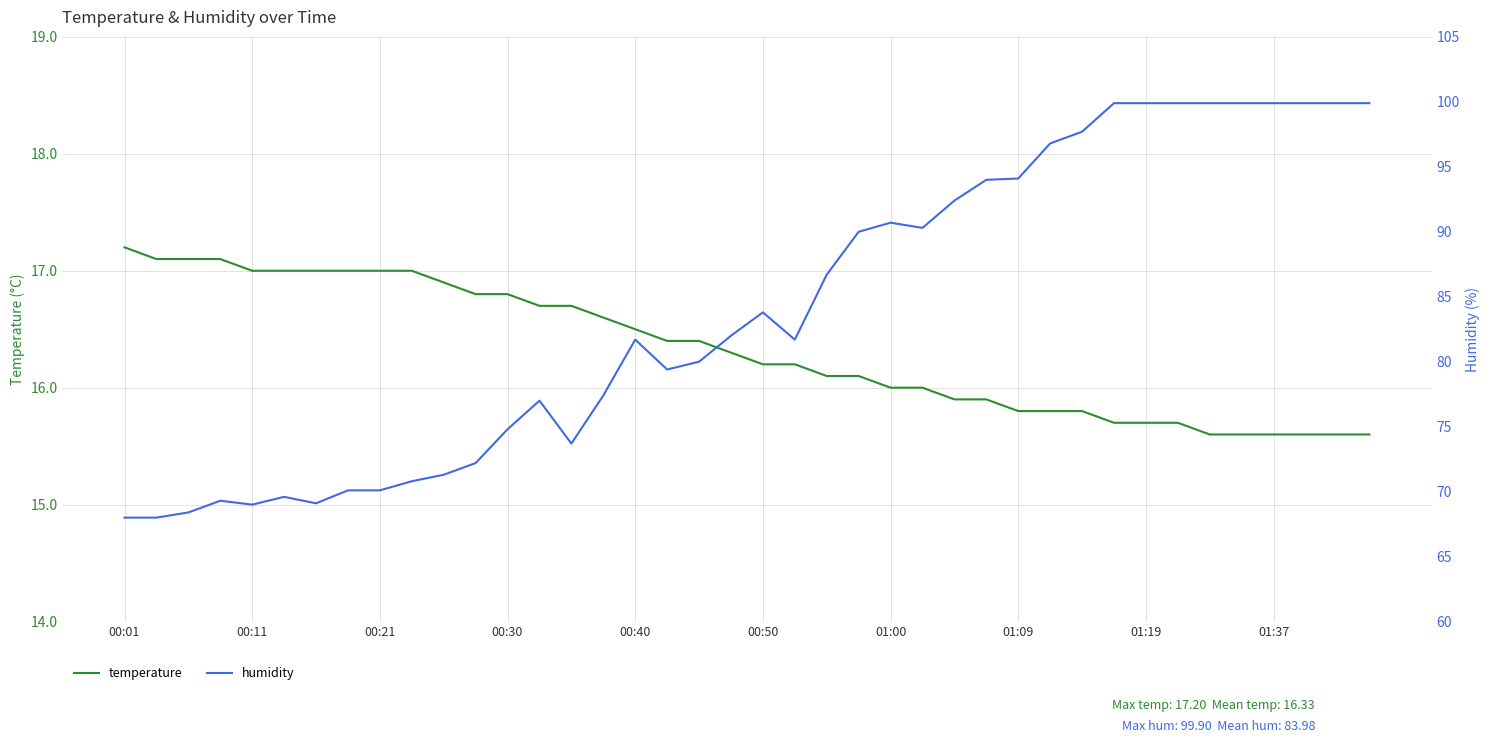

Which series has the largest total across all categories?

humidity